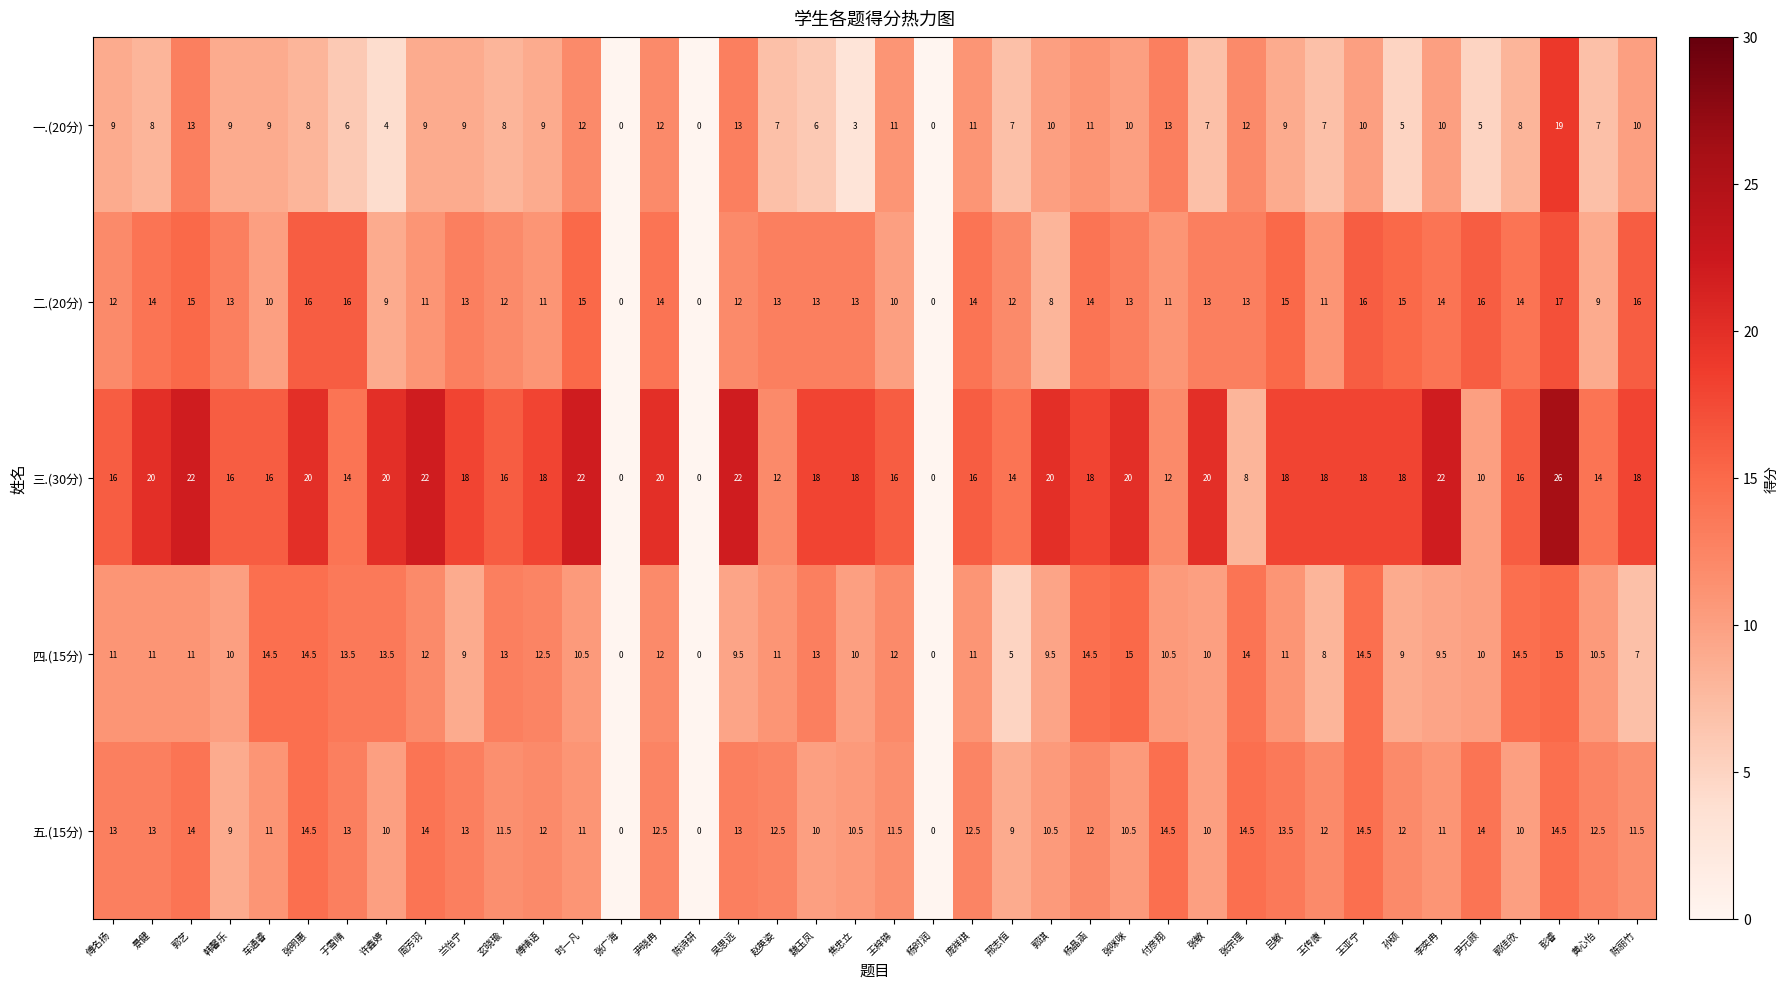

True or false: 二.(20分) has a value of 13.0 at 焦忠立.

True